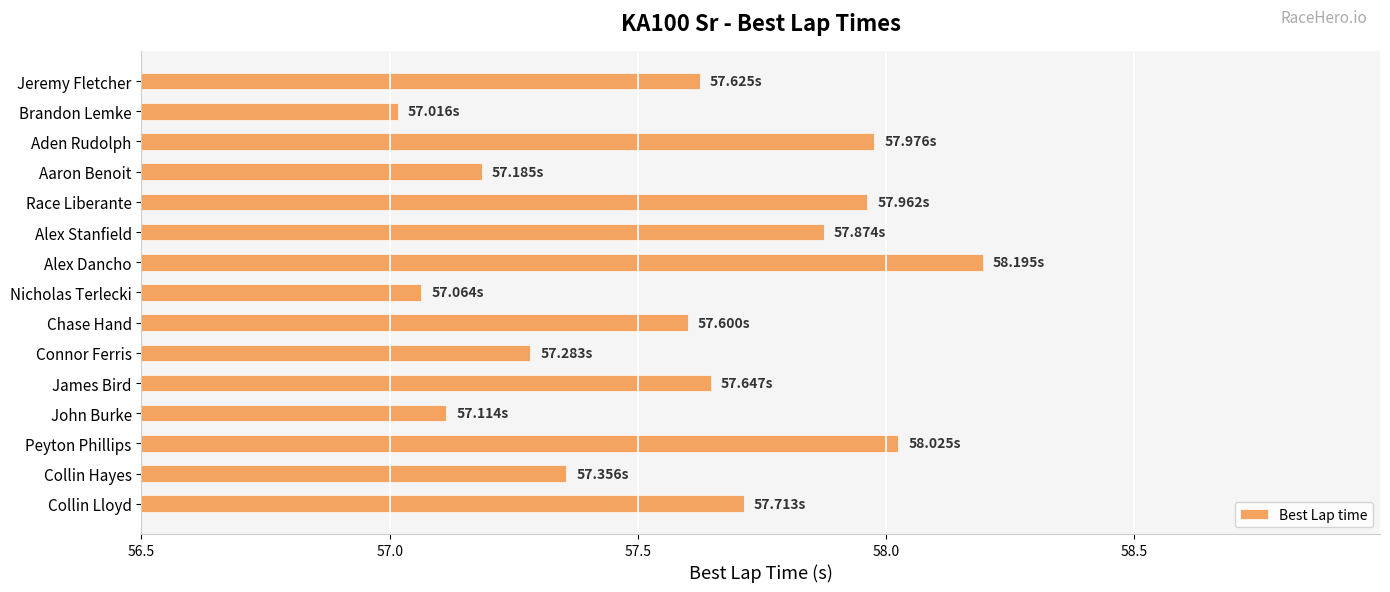

Which category has the highest value across all series?

Alex Dancho